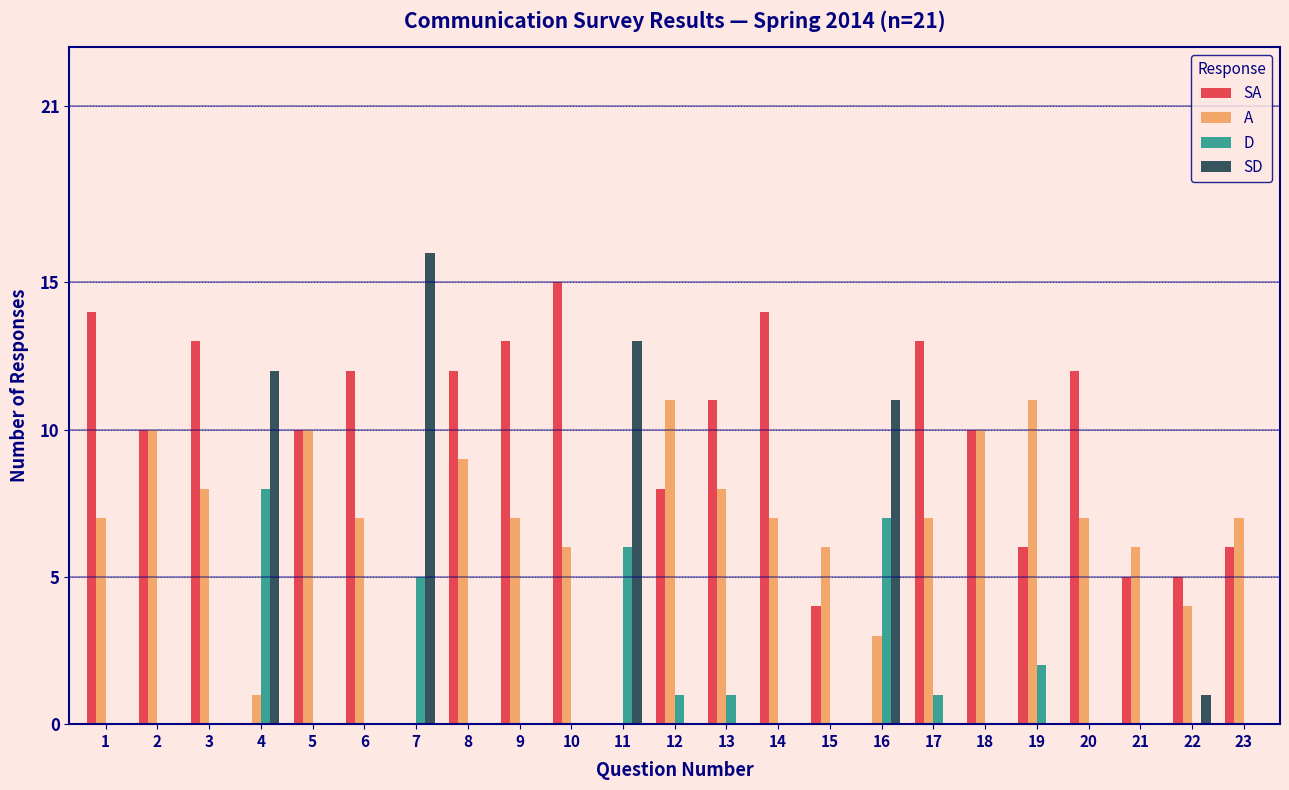

The D series shows 0 at 22. True or false?

True